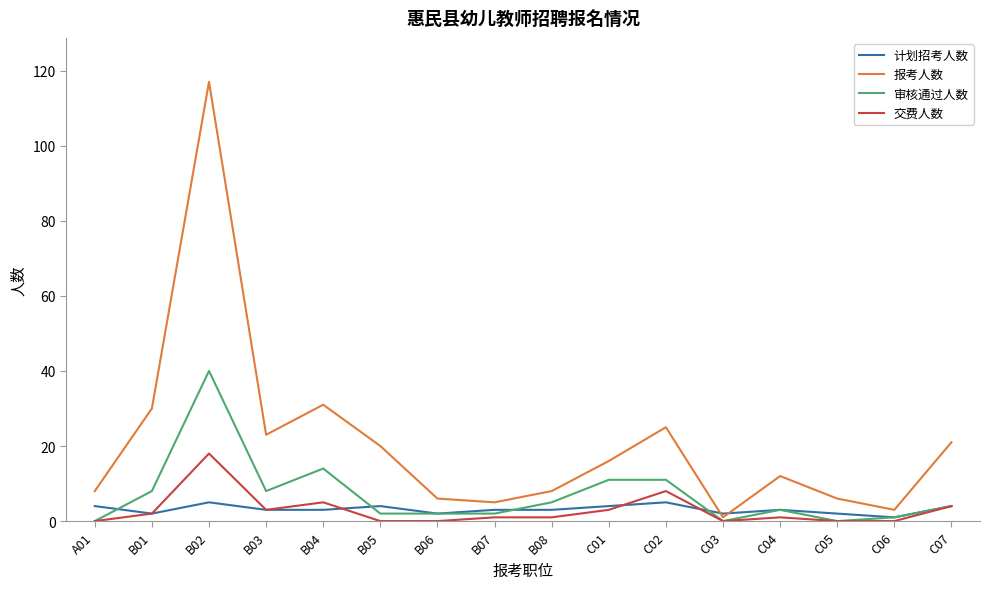

Which series has the largest total across all categories?

报考人数